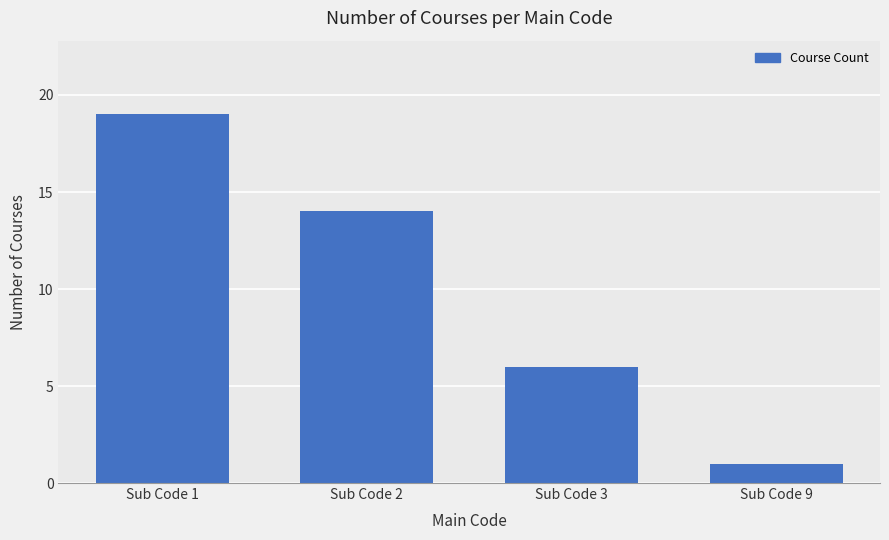

What is the value of the 3rd bar from the left?

6